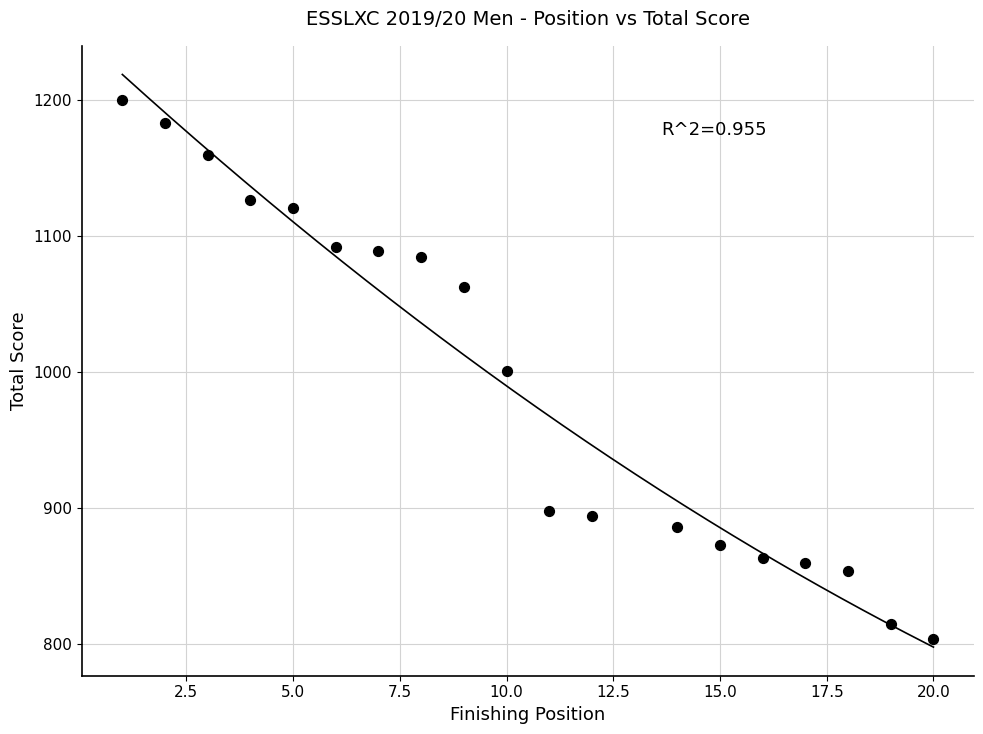

What is the range of Y values (max minus min)?

396